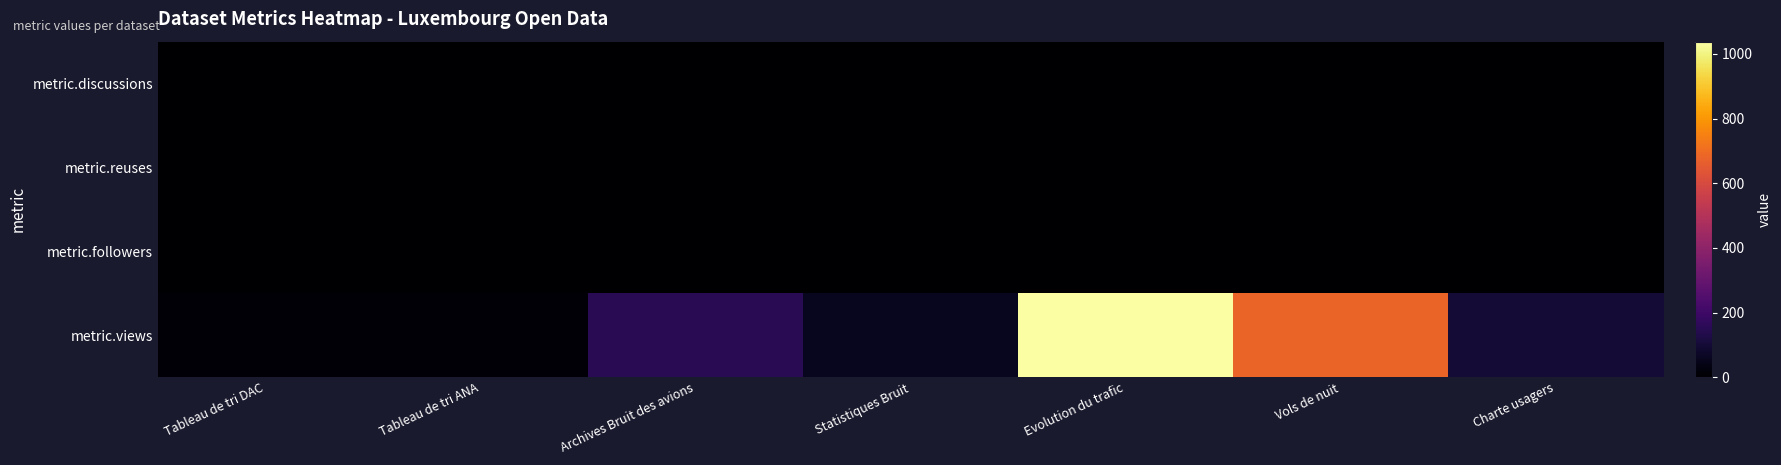

List the series in order of their peak value, lowest first.

metric.reuses, metric.followers, metric.discussions, metric.views